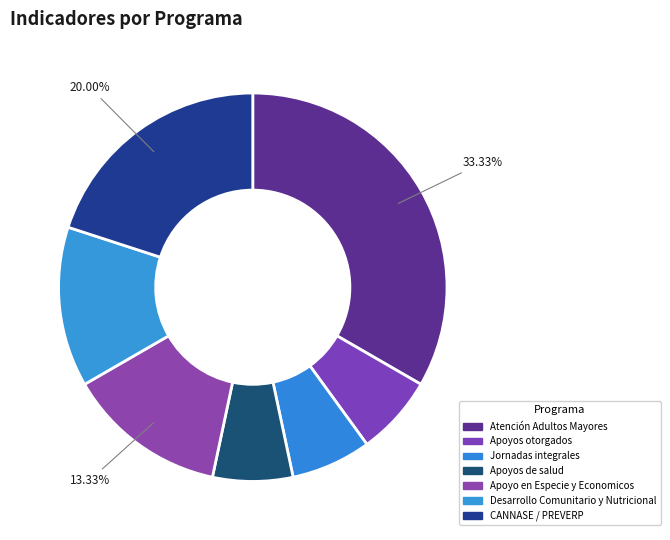

Which category has the biggest portion of the pie?

Atención Adultos Mayores